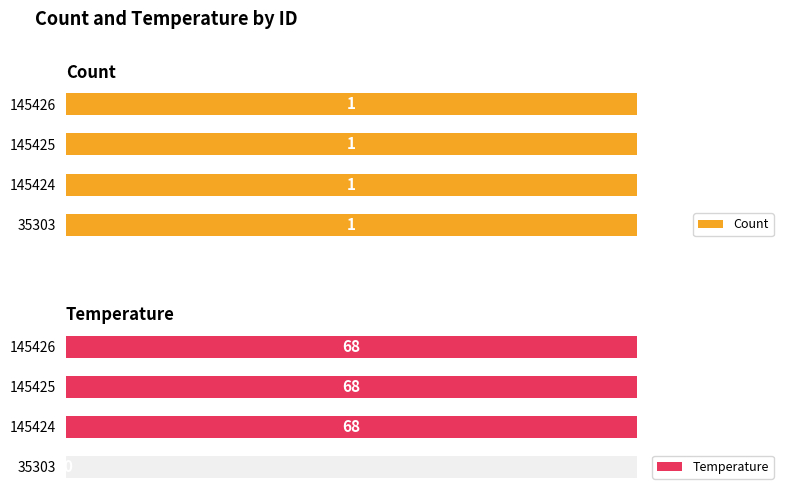

What are all the series names shown in the legend?

Count, Temperature